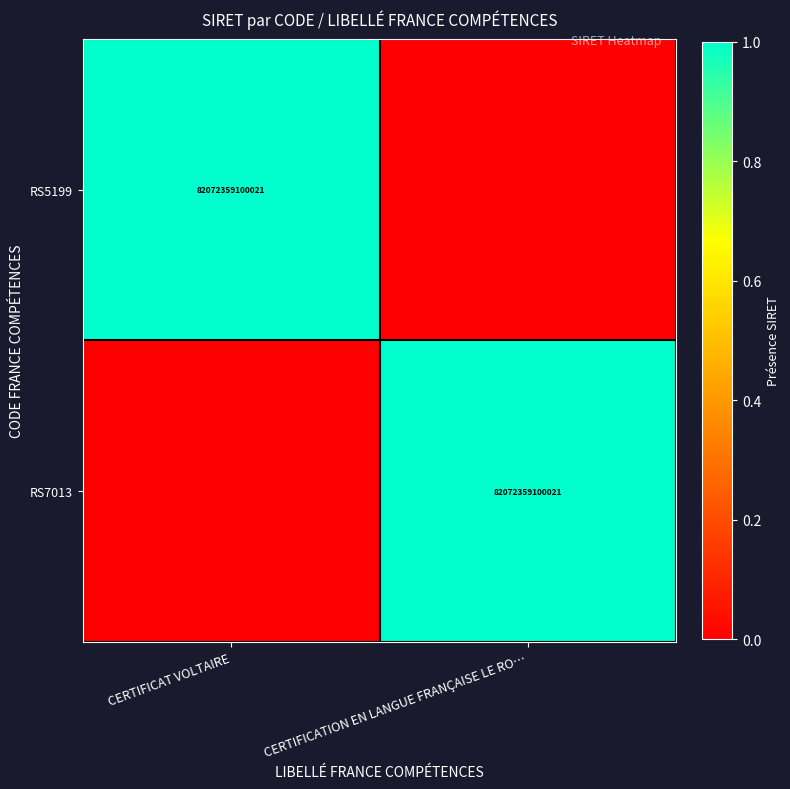

Is it true that RS5199 equals 2 at CERTIFICAT VOLTAIRE?

False